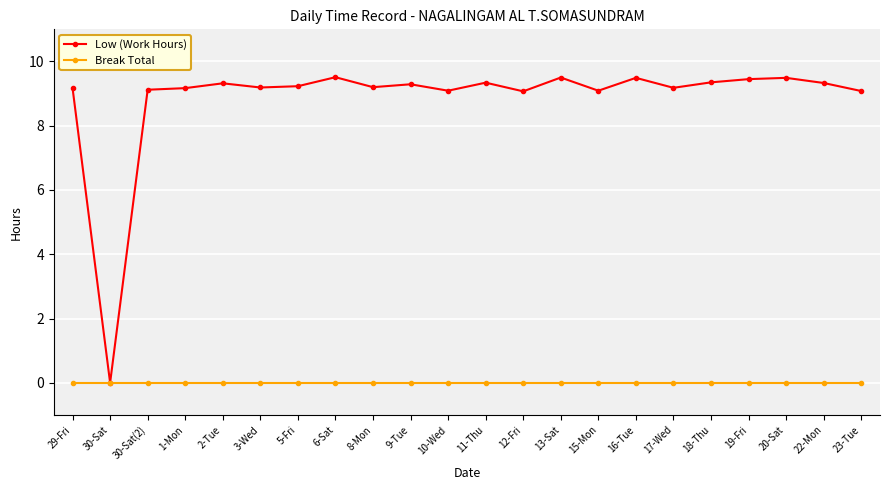

What position from the left is 15-Mon?

15